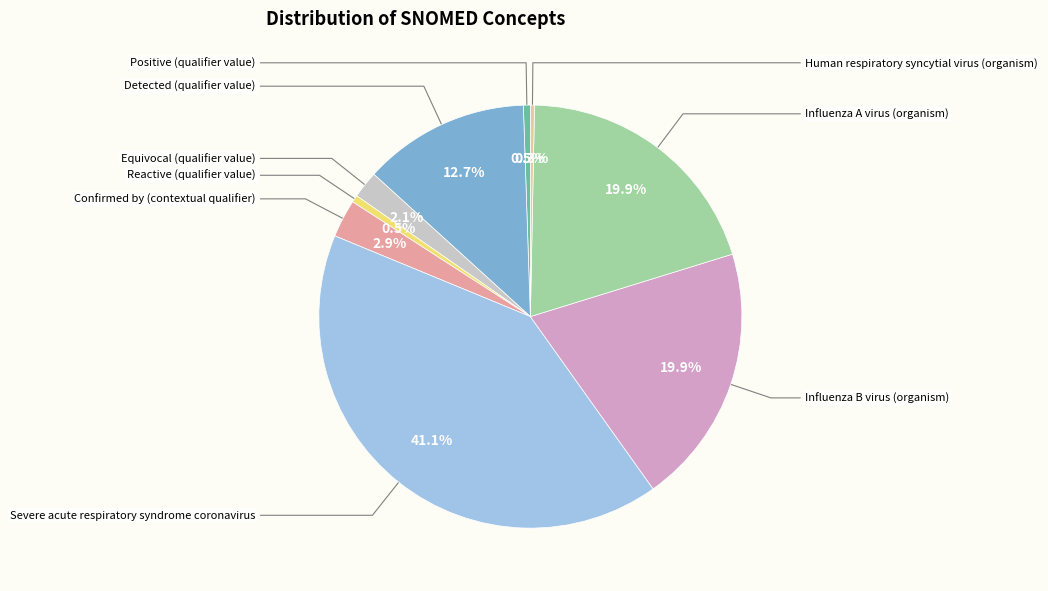

The Influenza B virus (organism) slice represents 10% of the pie. True or false?

False